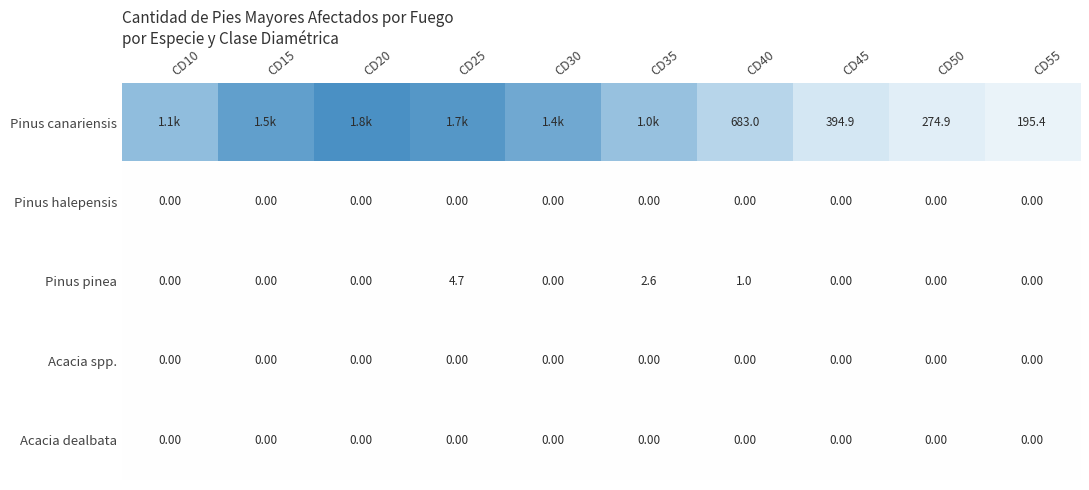

Which series has the largest total across all categories?

Pinus canariensis